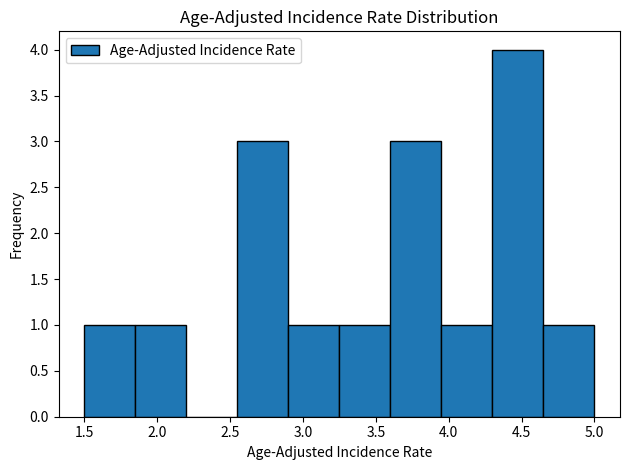

How tall is the bar that spans 2.90 to 3.25 on the x-axis? The values are not printed on the chart, so give them approximately, as read against the axis.

1